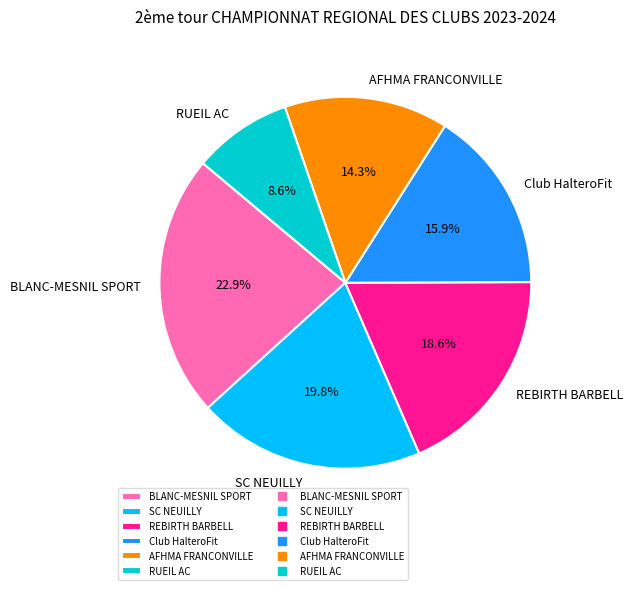

Is Club HalteroFit the majority of the pie?

No